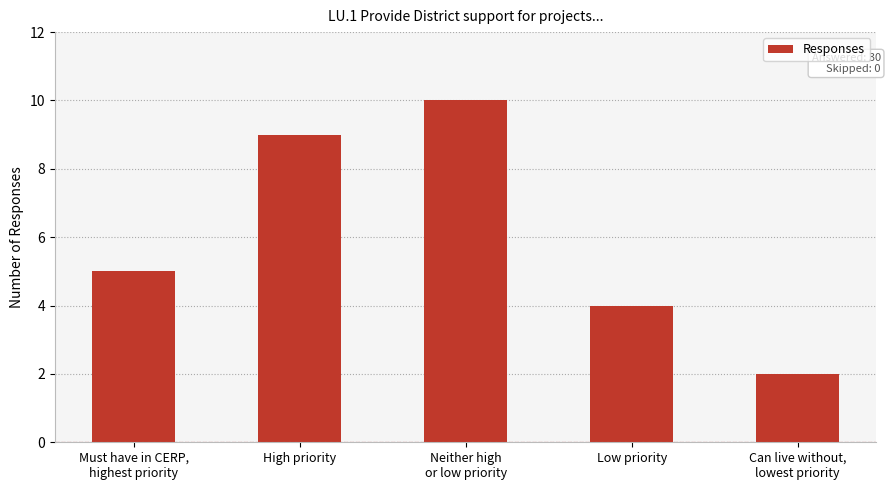

What is the sum of all values?

30